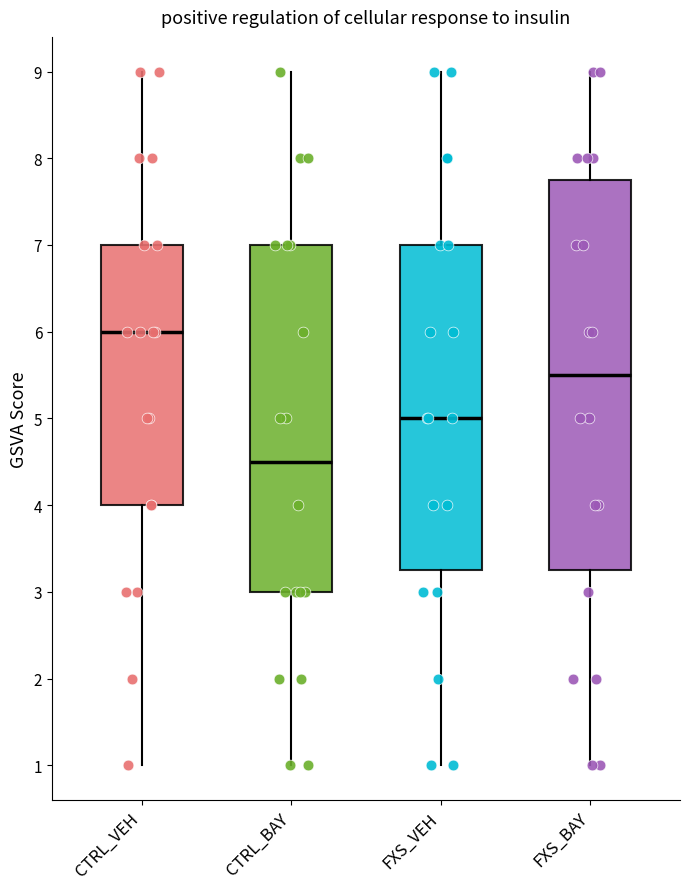

Where is the lower edge of the box for FXS_VEH on the y-axis? The values are not printed on the chart, so give them approximately, as read against the axis.

3.3